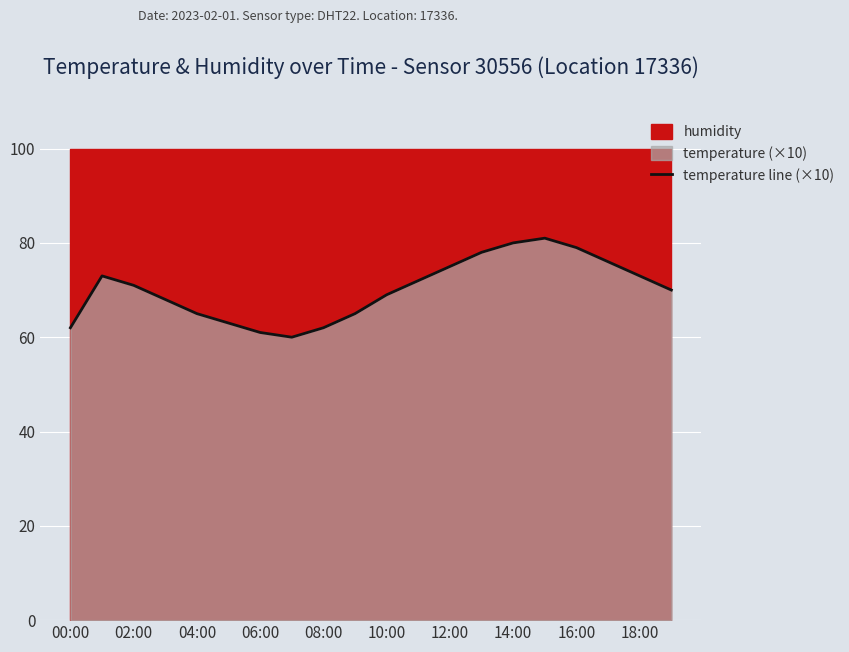

The chart shows a value of 44 at 11. True or false?

False